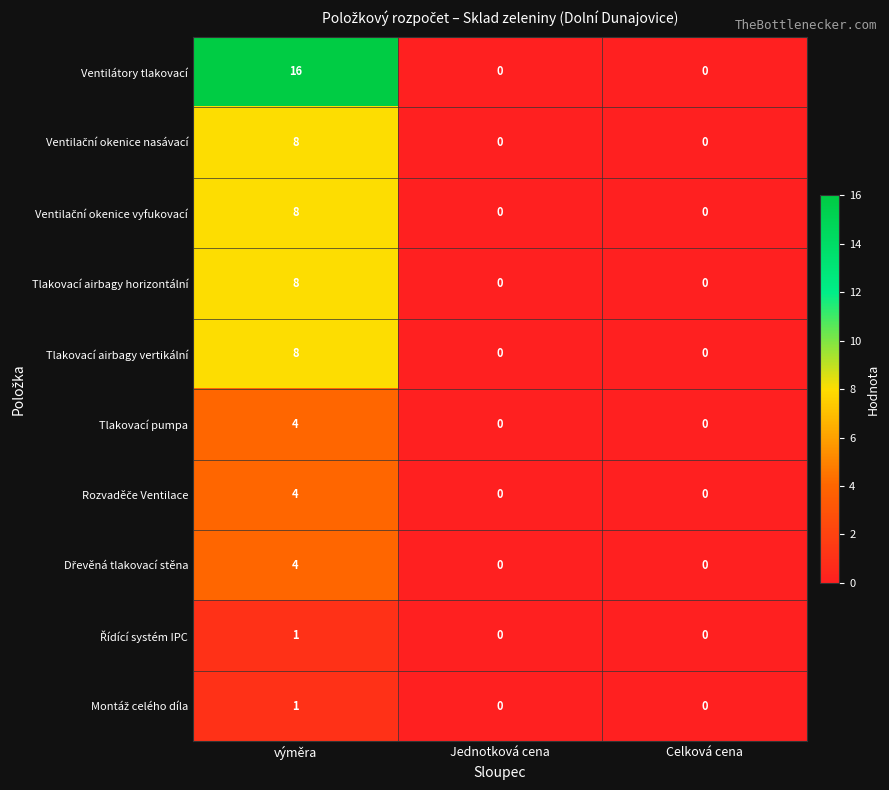

What is the spread (max minus min) of values at výměra?

15